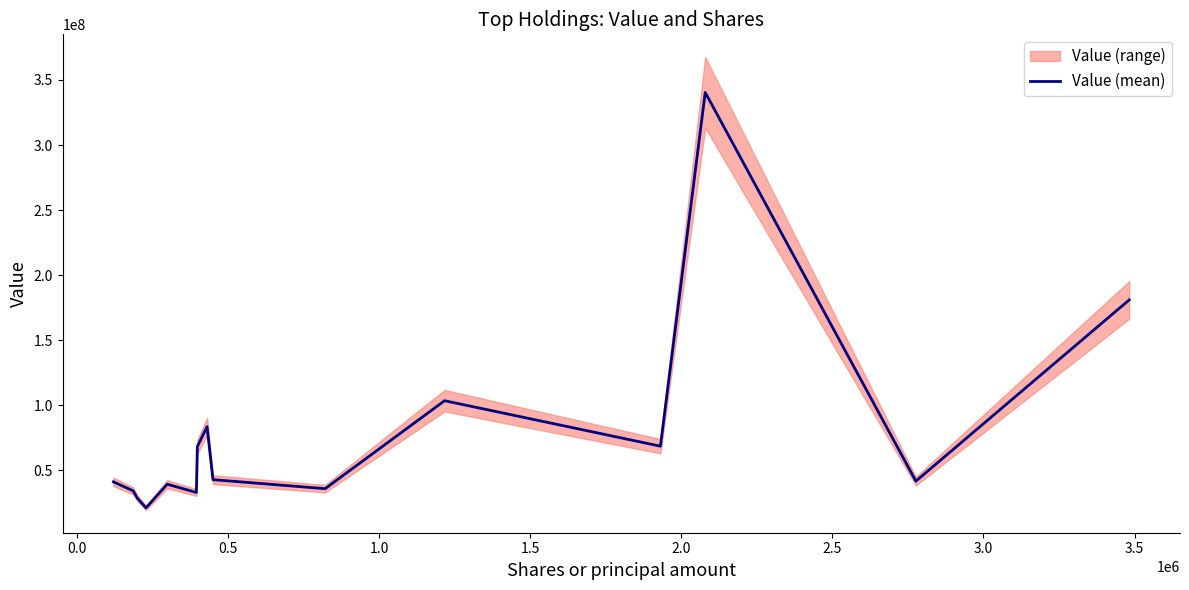

What is the difference between the maximum and minimum values?

319377000